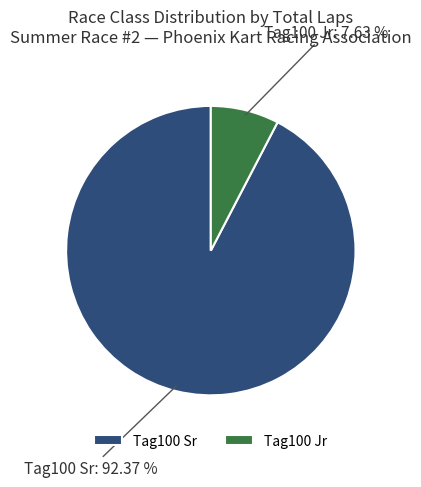

Rank the categories by value from highest to lowest.

Tag100 Sr, Tag100 Jr